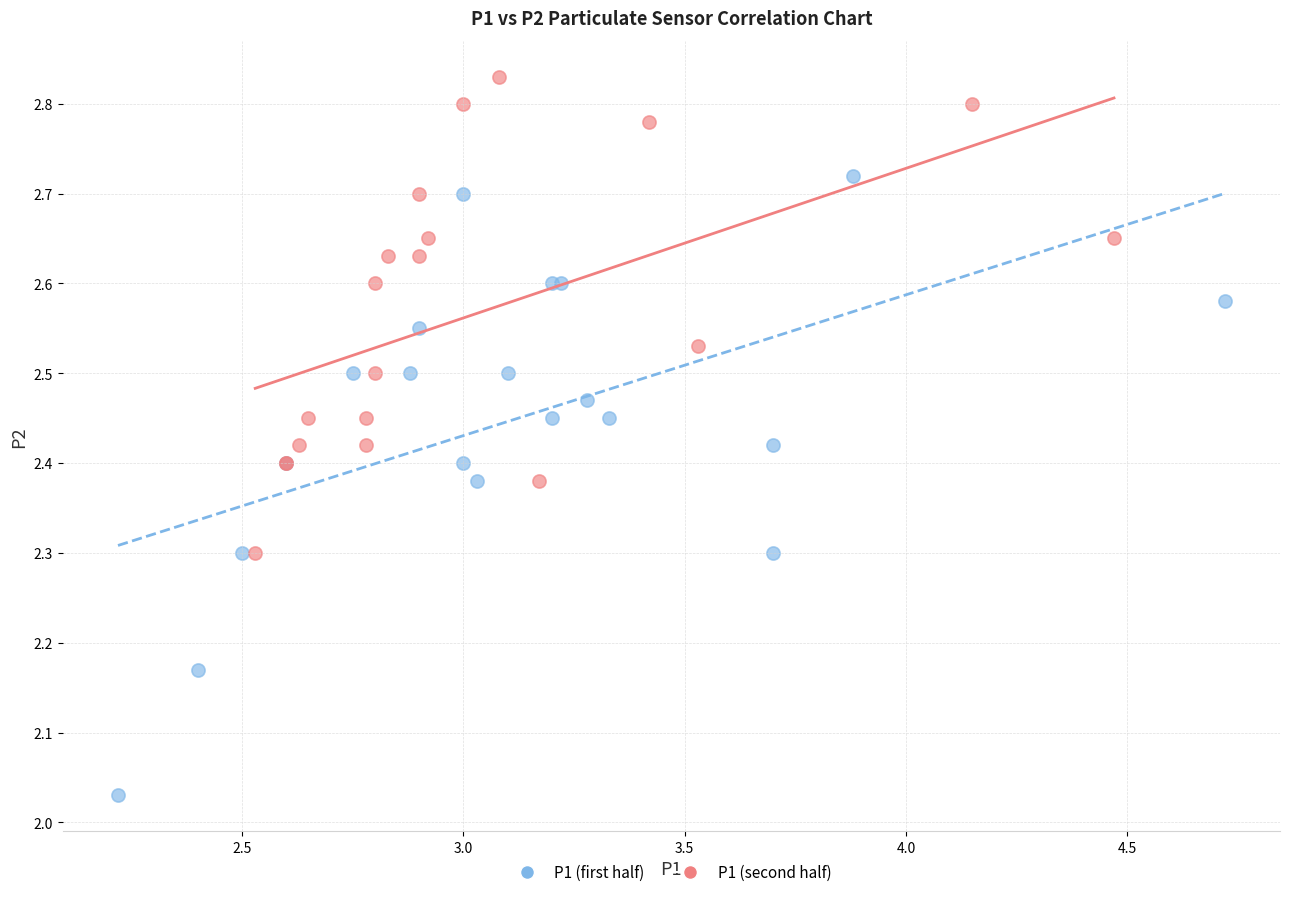

What are all the series names shown in the legend?

P1 (first half), P1 (second half)